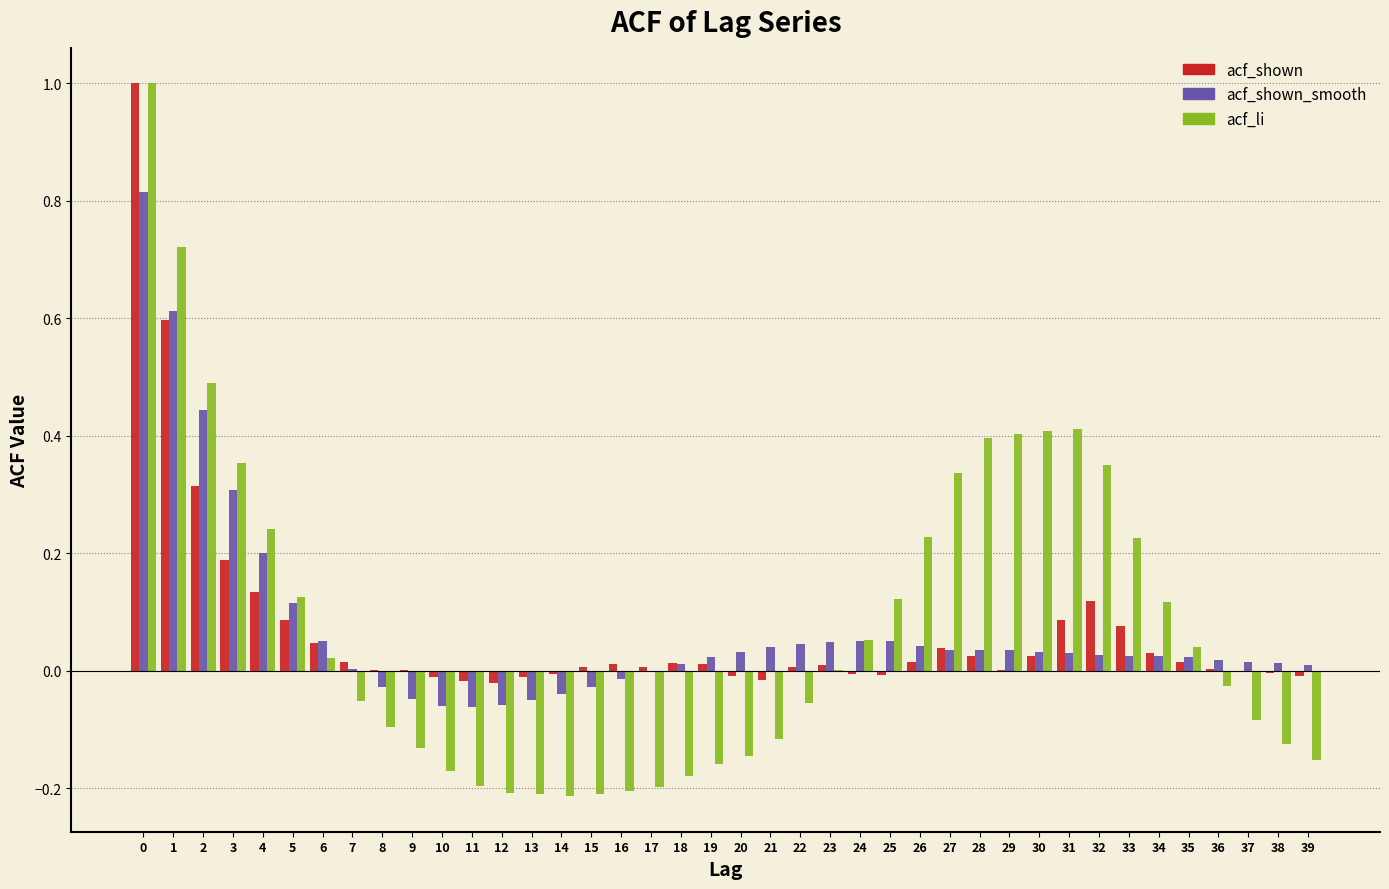

What is the greatest value displayed?

1.0